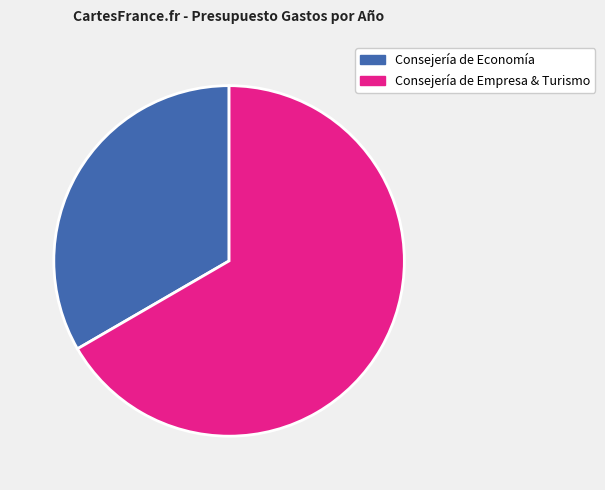

Is there a majority slice in this chart?

Yes